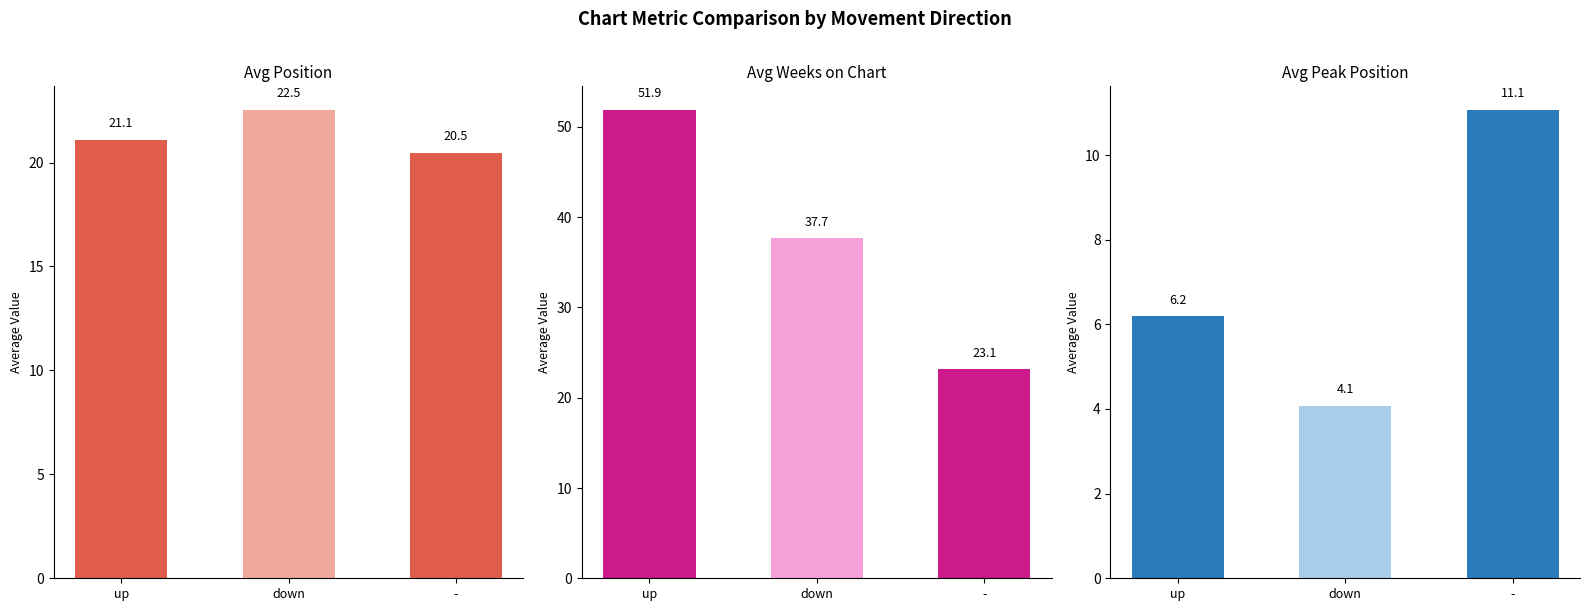

Does the chart contain any negative values?

No